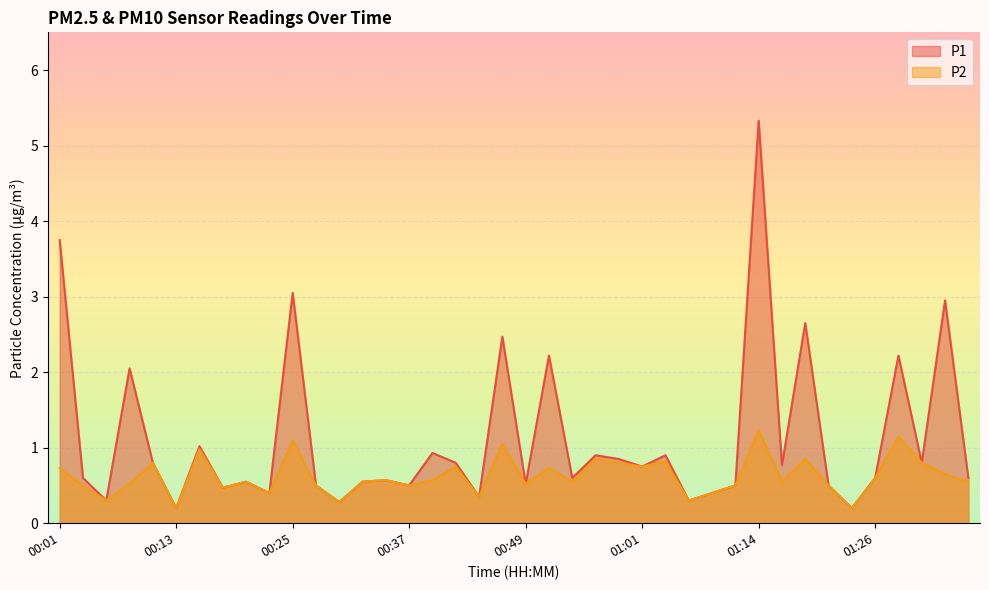

The P2 series shows 0.8 at 01:18. True or false?

True